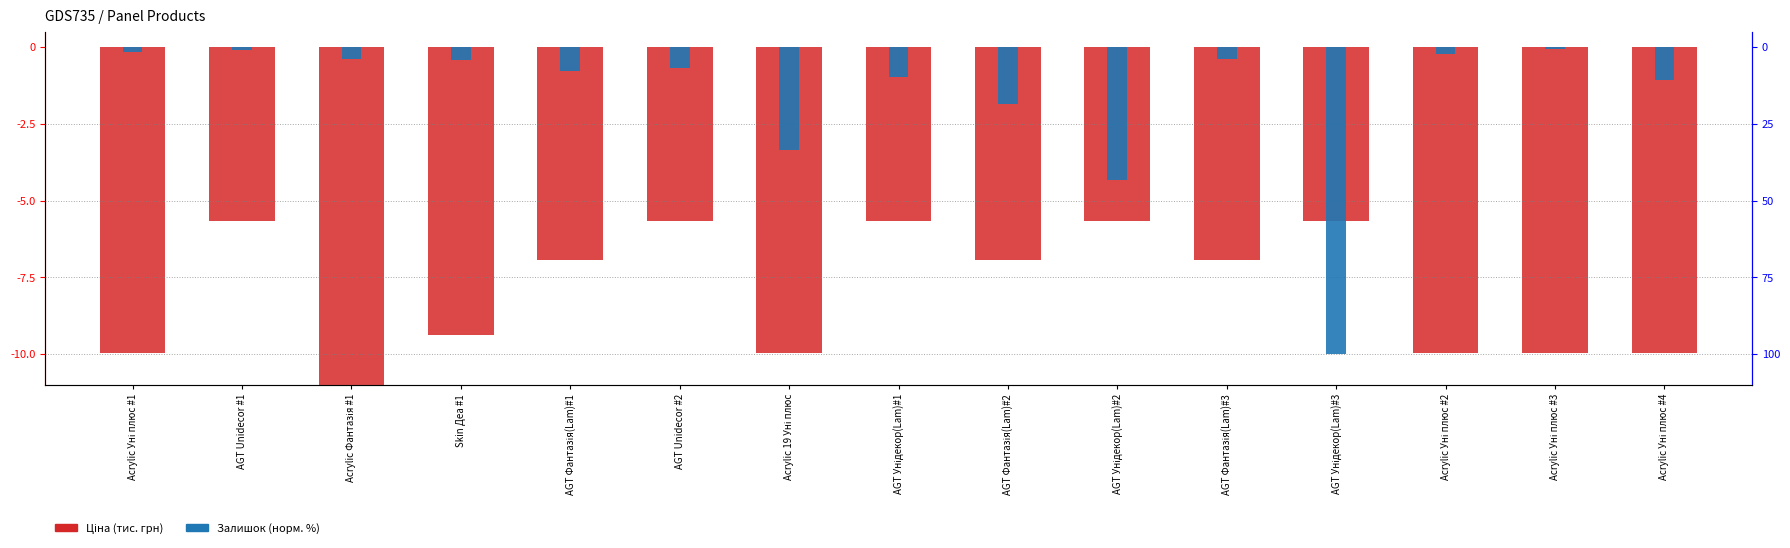

Reading left to right, extract all data points from this chart.

Ціна (тис. грн, від'ємна шкала): Acrylic Уні плюс #1=-10.0	AGT Unidecor #1=-5.7	Acrylic Фантазія #1=-11.2	Skin Деа #1=-9.4	AGT Фантазія(Lam)#1=-6.9	AGT Unidecor #2=-5.7	Acrylic 19 Уні плюс=-10.0	AGT Унідекор(Lam)#1=-5.7	AGT Фантазія(Lam)#2=-6.9	AGT Унідекор(Lam)#2=-5.7	AGT Фантазія(Lam)#3=-6.9	AGT Унідекор(Lam)#3=-5.7	Acrylic Уні плюс #2=-10.0	Acrylic Уні плюс #3=-10.0	Acrylic Уні плюс #4=-10.0
Залишок (норм.): Acrylic Уні плюс #1=-0.1	AGT Unidecor #1=-0.0	Acrylic Фантазія #1=-0.2	Skin Деа #1=-0.2	AGT Фантазія(Lam)#1=-0.4	AGT Unidecor #2=-0.3	Acrylic 19 Уні плюс=-1.7	AGT Унідекор(Lam)#1=-0.5	AGT Фантазія(Lam)#2=-0.9	AGT Унідекор(Lam)#2=-2.2	AGT Фантазія(Lam)#3=-0.2	AGT Унідекор(Lam)#3=-5.0	Acrylic Уні плюс #2=-0.1	Acrylic Уні плюс #3=-0.0	Acrylic Уні плюс #4=-0.5